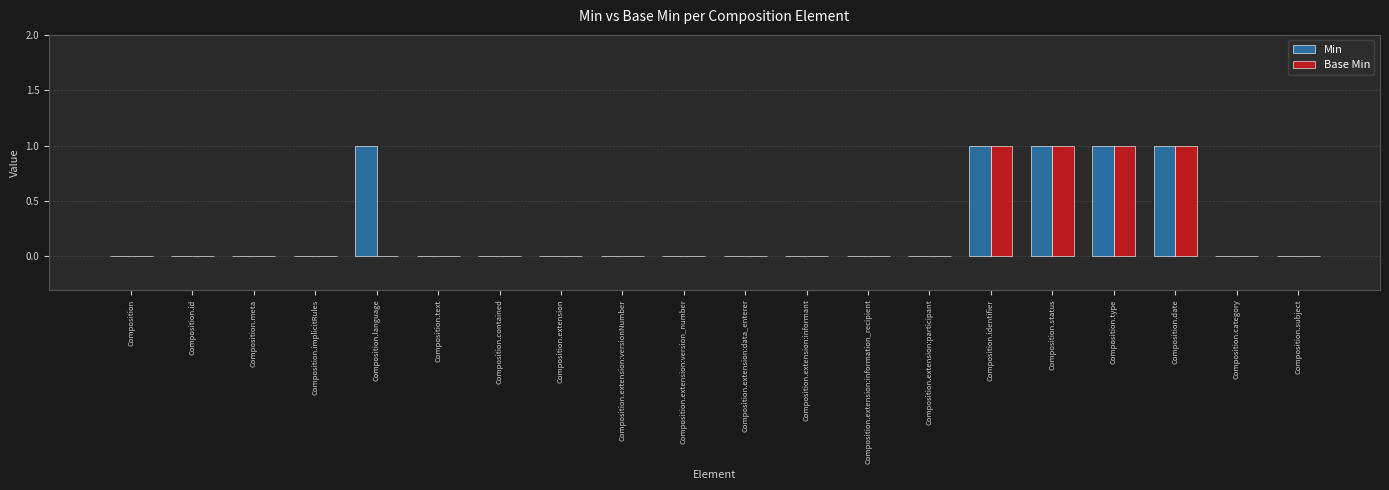

How many data points does each series have?

20